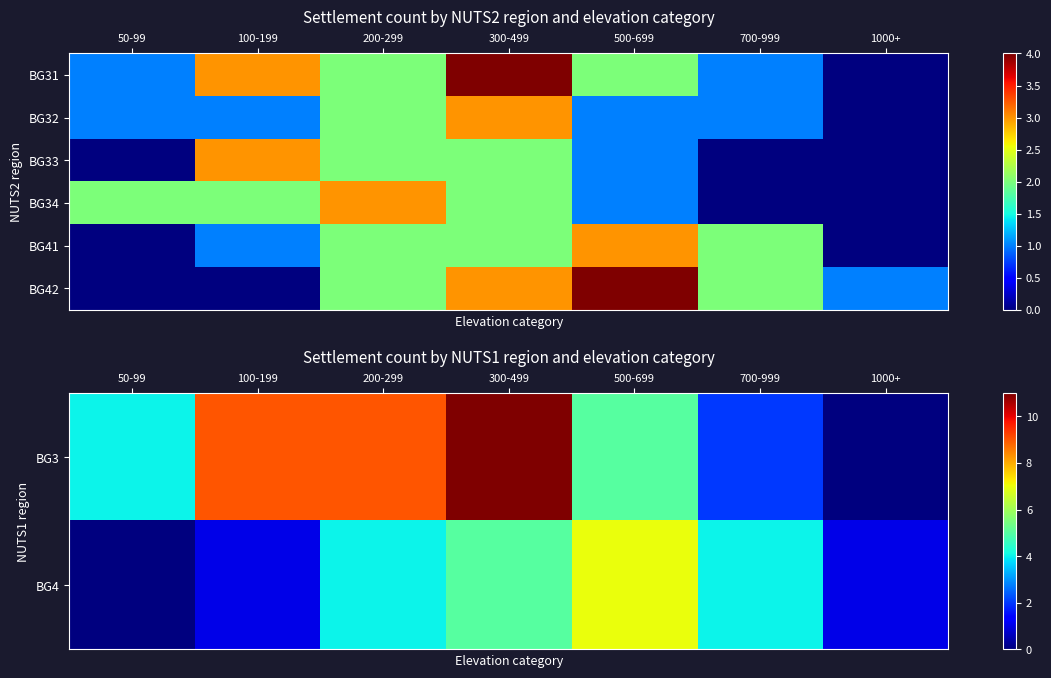

True or false: BG3 has a value of 17 at 300-499.

False